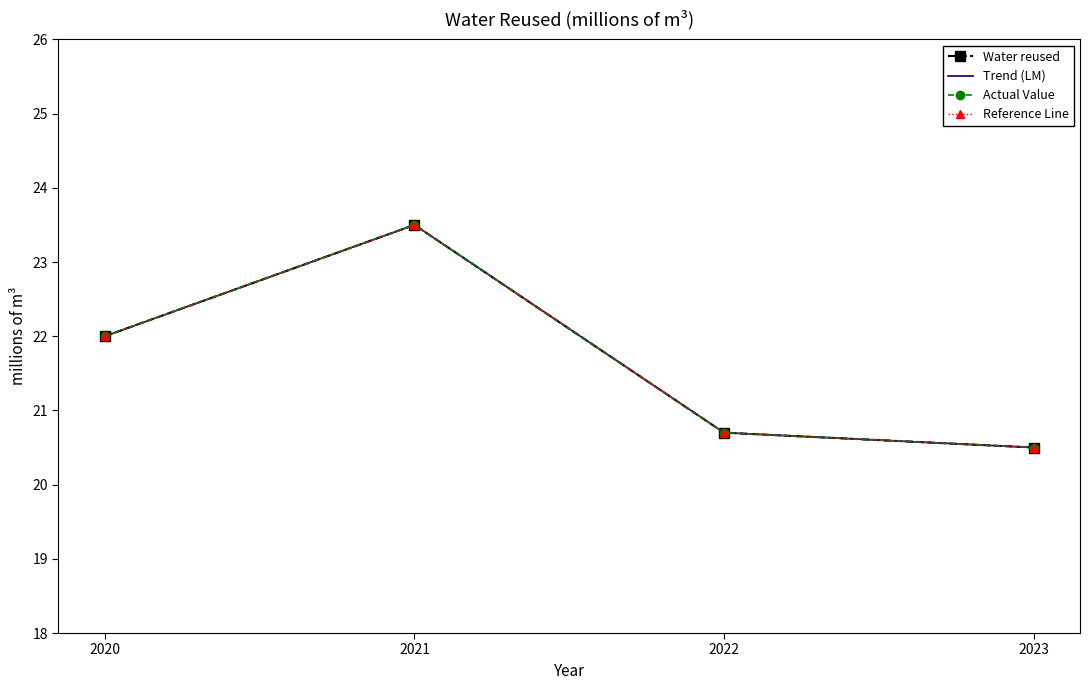

What is the total value across all series at 2022?

82.8